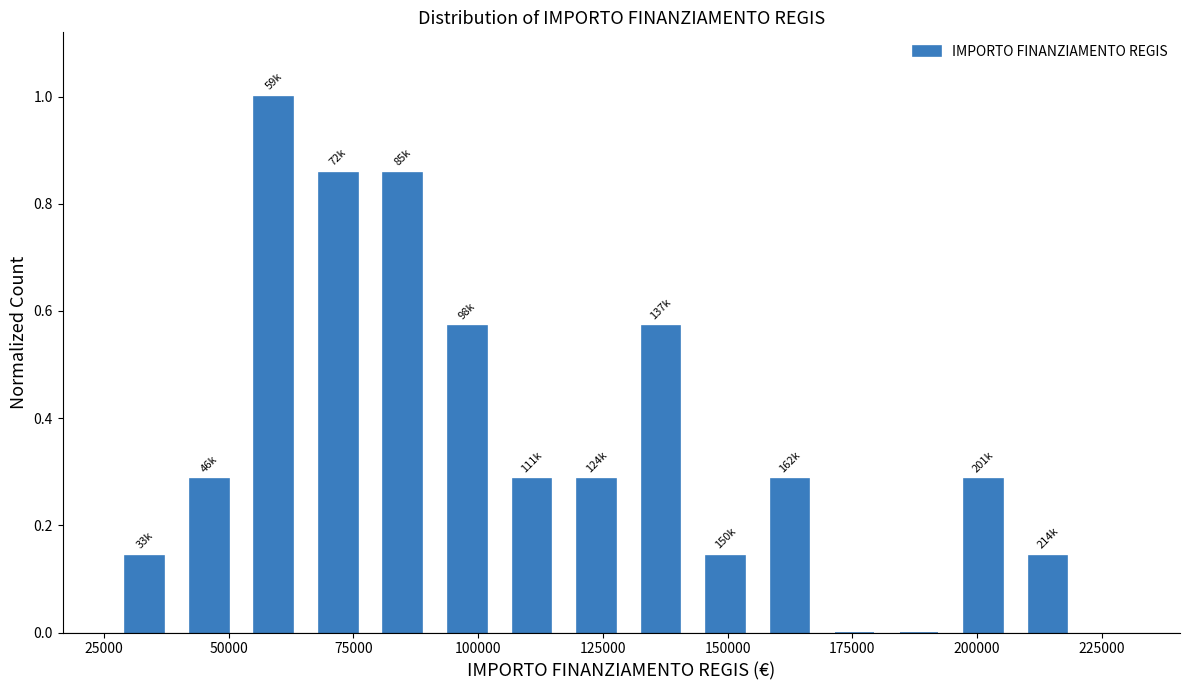

Around what value on the x-axis is the tallest bar? Give the approximate position of its centre, as read against the axis.

60000